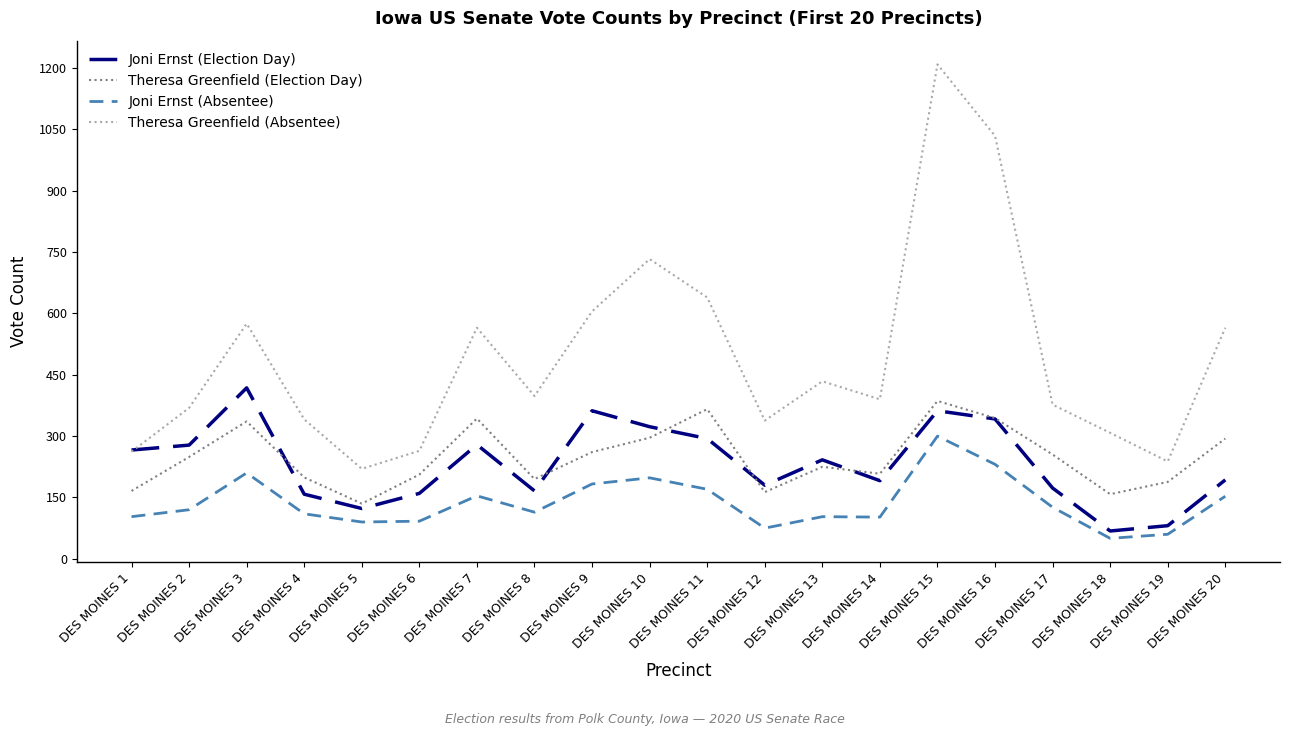

What is the highest value of the Theresa Greenfield (Election Day) series?

386